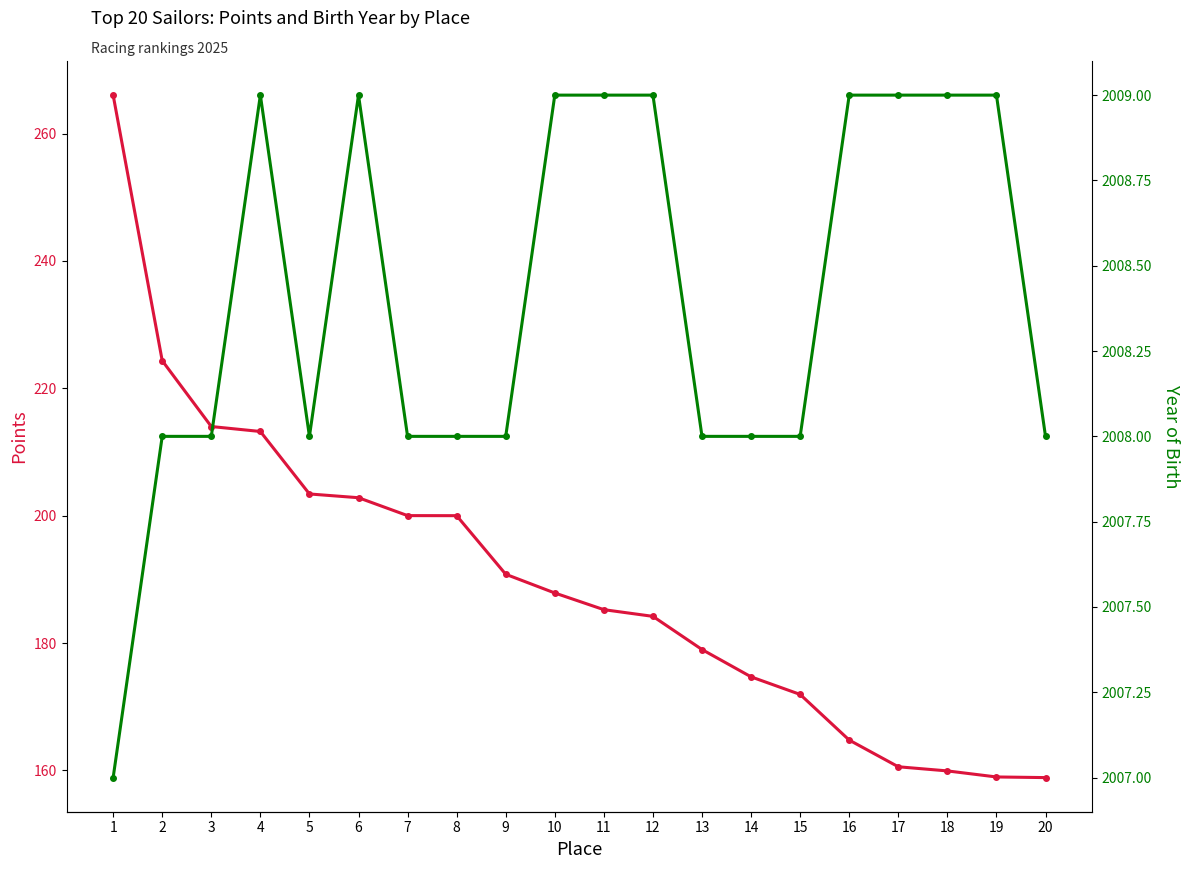

What is the minimum value shown in the chart?

158.9